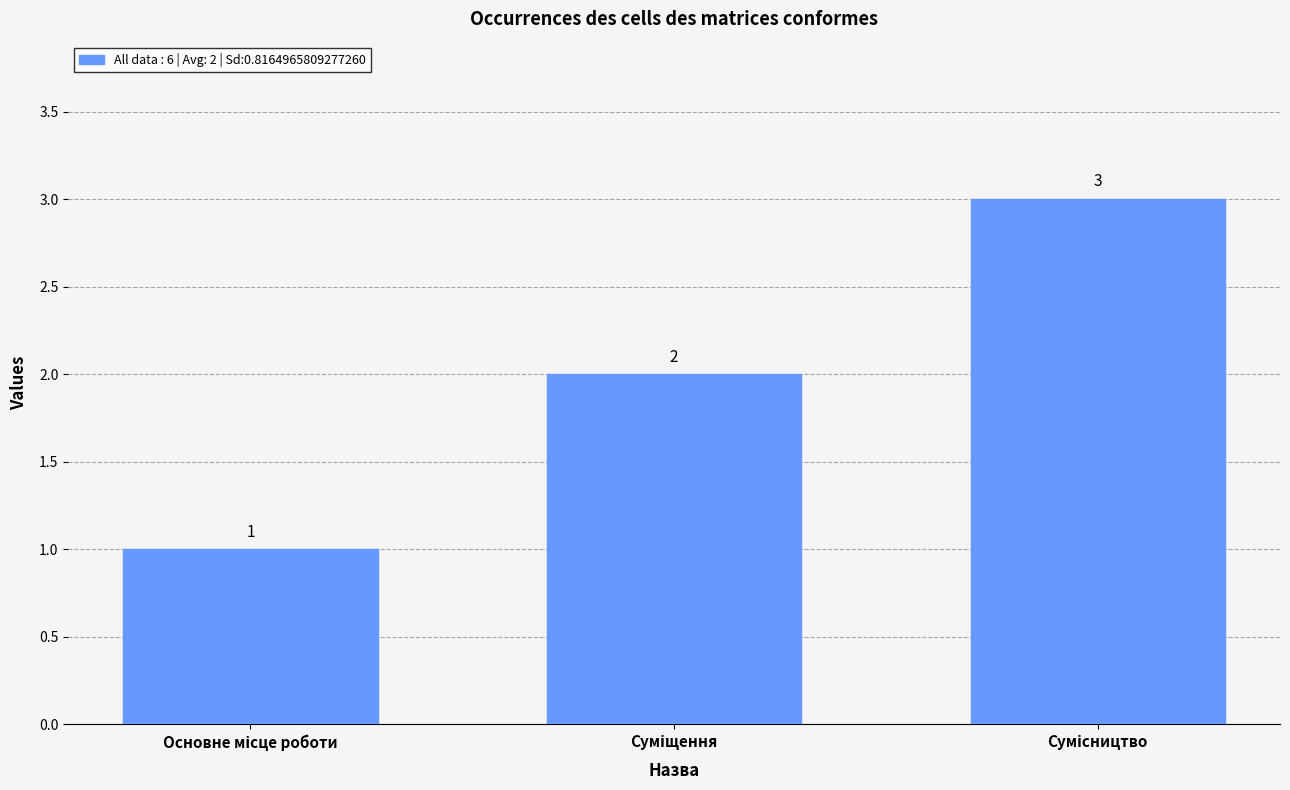

How many data points are less than 2?

1